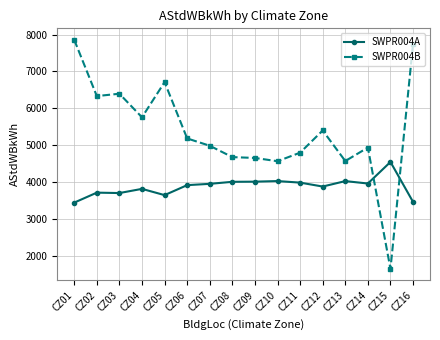

Which series has the largest total across all categories?

SWPR004B